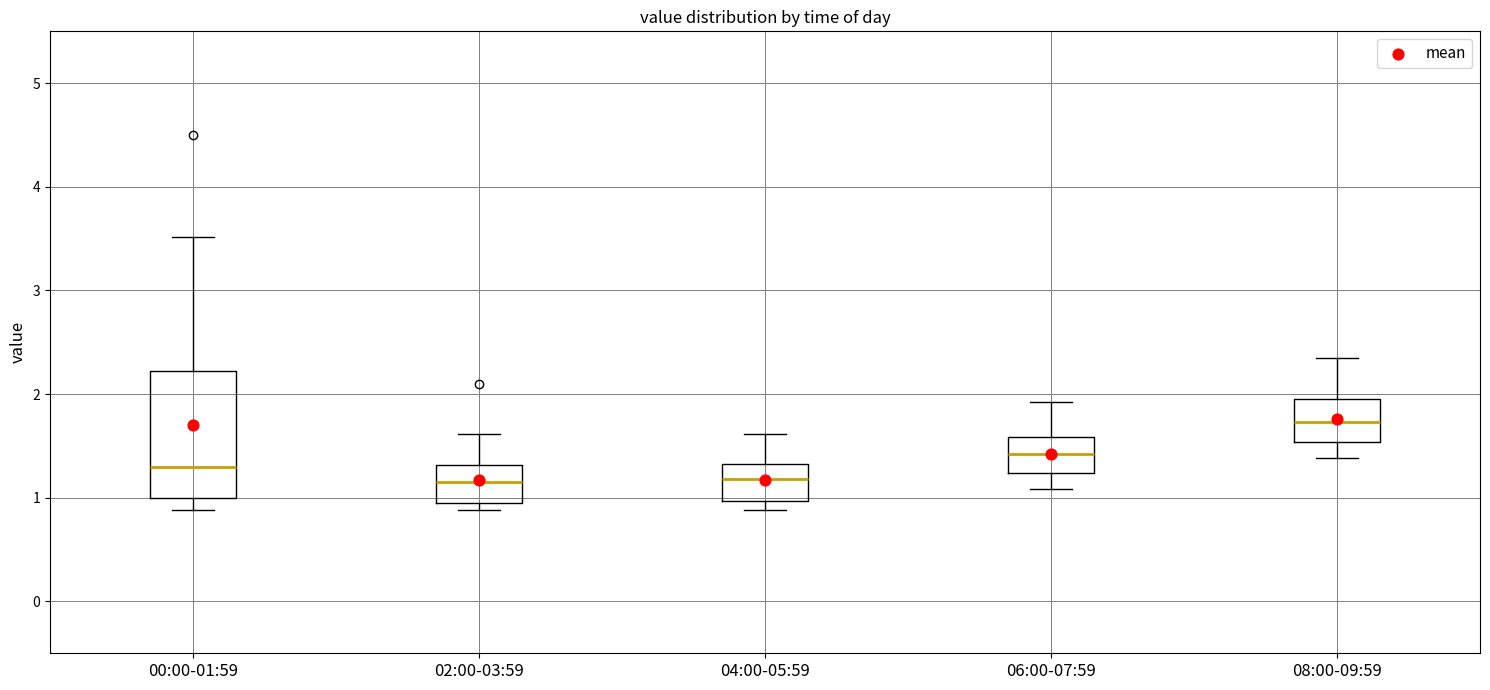

Which box is the tallest, from its lower edge to its upper edge?

00:00-01:59